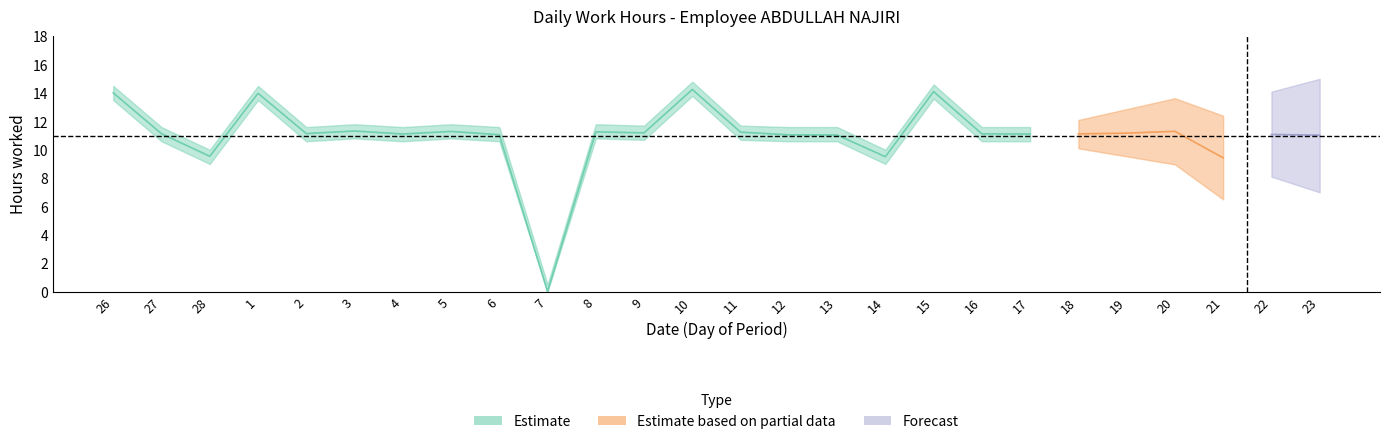

What is the sum of the Estimate_lower values at 14 and 10?

22.8